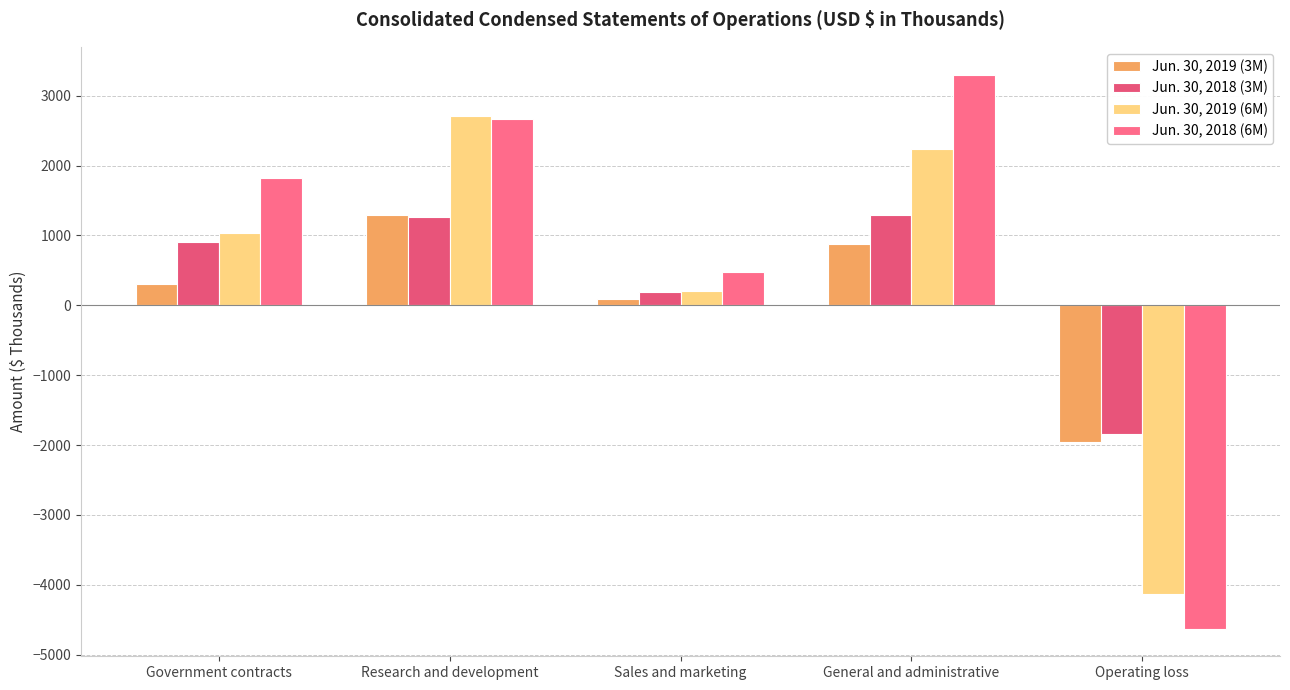

How many values in Jun. 30, 2018 (3M) are above zero?

4